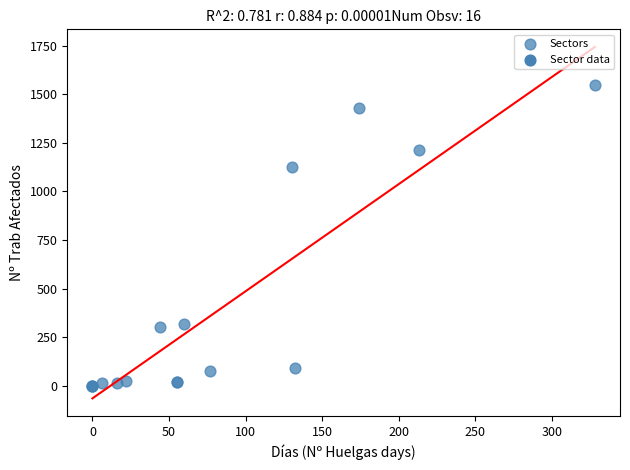

What Y value in the scatter plot is closest to 774?

1126